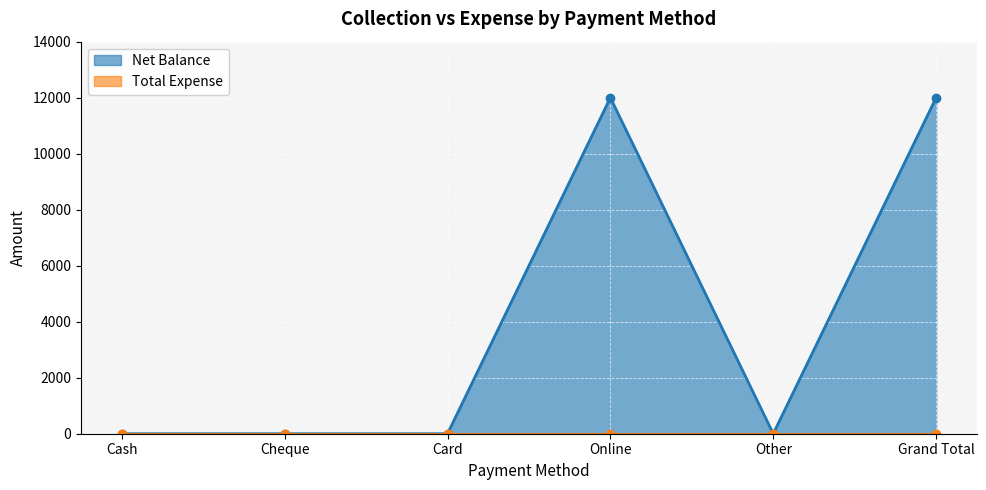

What is the highest value of the Net Balance series?

12000